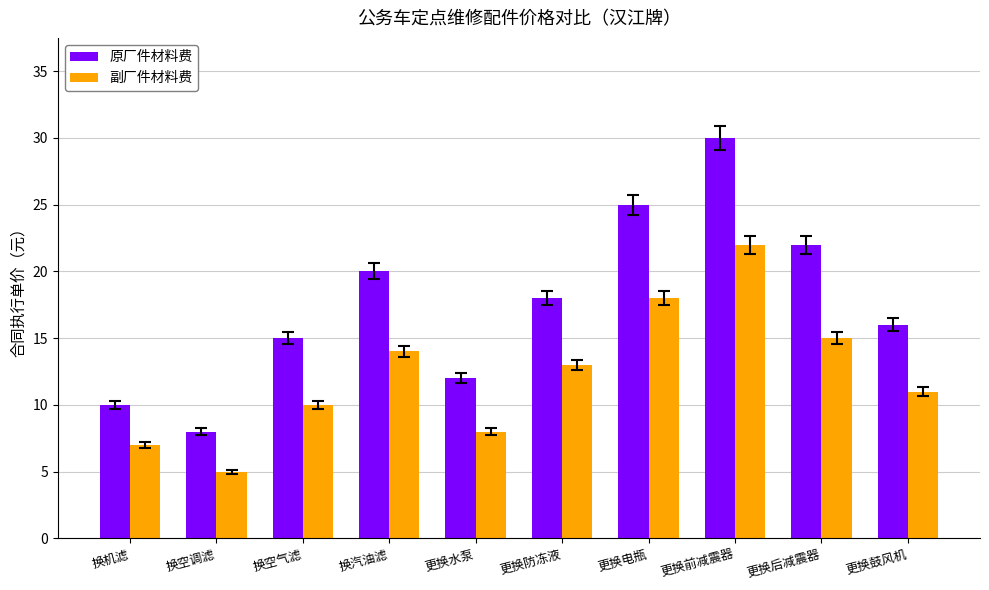

Where does the 副厂件材料费 series first go above 13?

换汽油滤